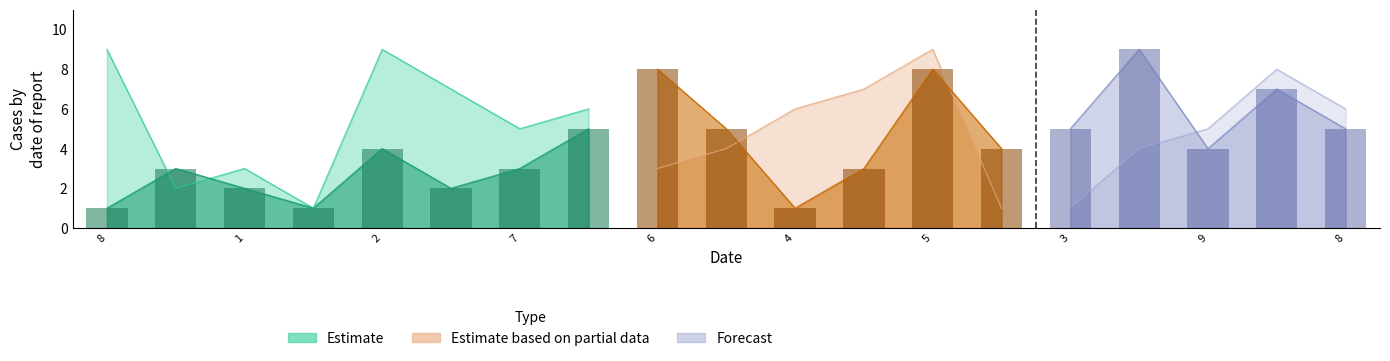

The value of col_2 at 7 is 5. True or false?

True